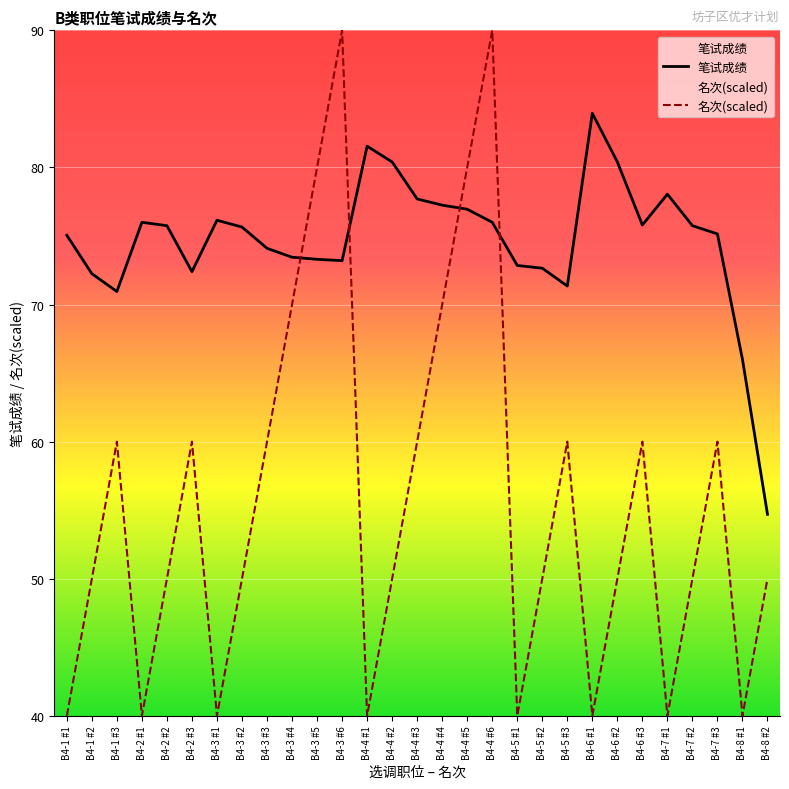

List the labels in order of 名次(scaled) value, largest first.

B4-3 #6, B4-4 #6, B4-3 #5, B4-4 #5, B4-3 #4, B4-4 #4, B4-1 #3, B4-2 #3, B4-3 #3, B4-4 #3, B4-5 #3, B4-6 #3, B4-7 #3, B4-1 #2, B4-2 #2, B4-3 #2, B4-4 #2, B4-5 #2, B4-6 #2, B4-7 #2, B4-8 #2, B4-1 #1, B4-2 #1, B4-3 #1, B4-4 #1, B4-5 #1, B4-6 #1, B4-7 #1, B4-8 #1